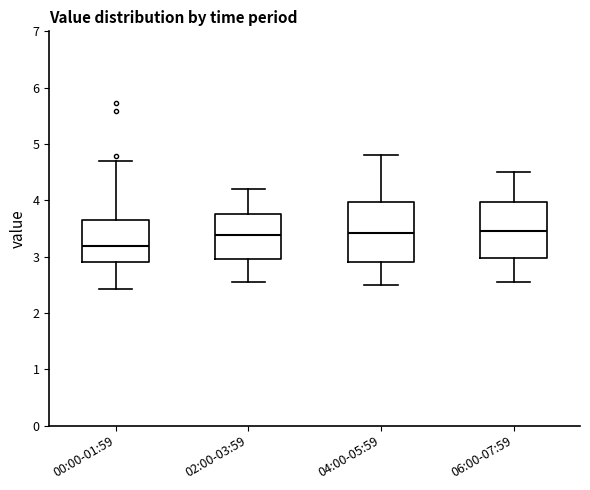

Which box's median line is the lowest?

00:00-01:59